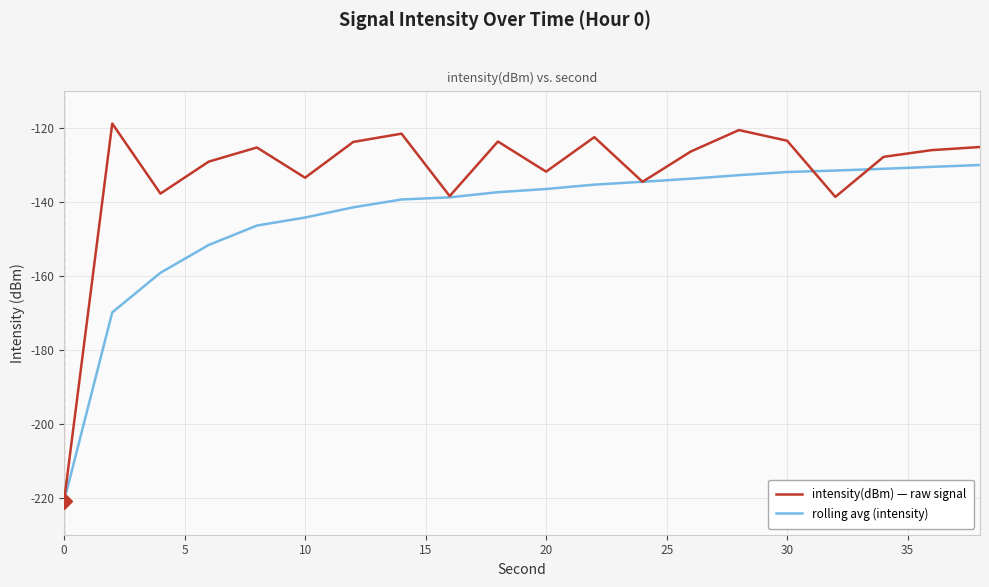

What is the highest value of the intensity(dBm) — raw signal series?

-118.9